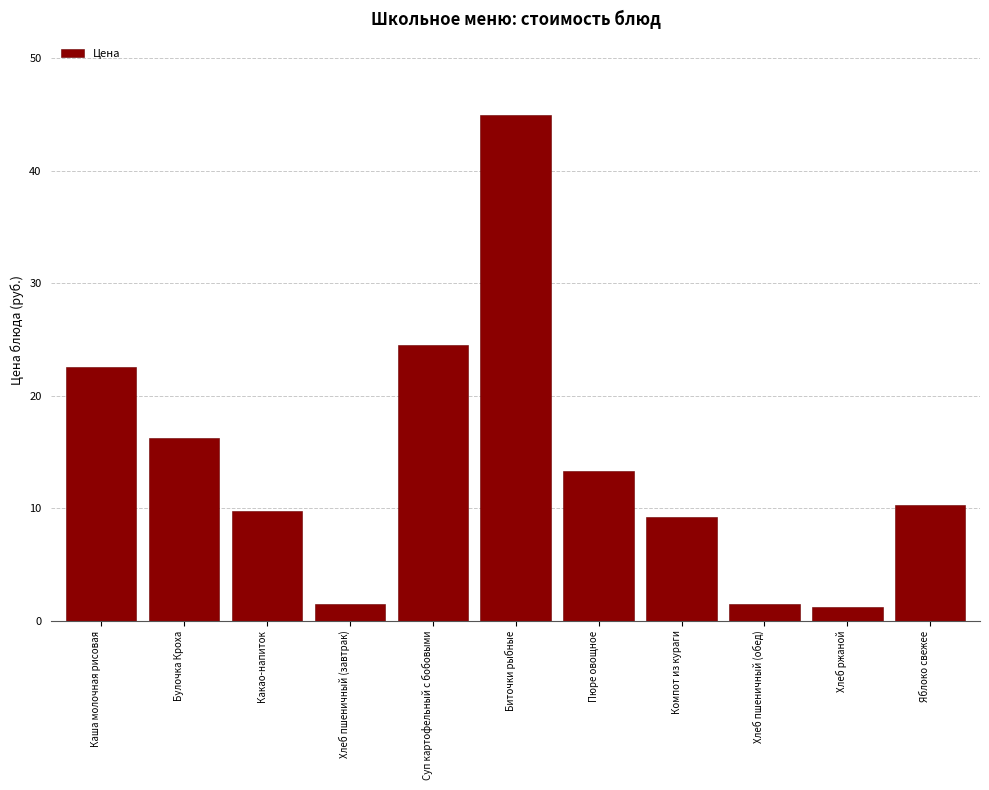

Reading left to right, what are all the values shown in this chart?

22.6	16.2	9.8	1.5	24.5	44.9	13.3	9.2	1.5	1.2	10.3